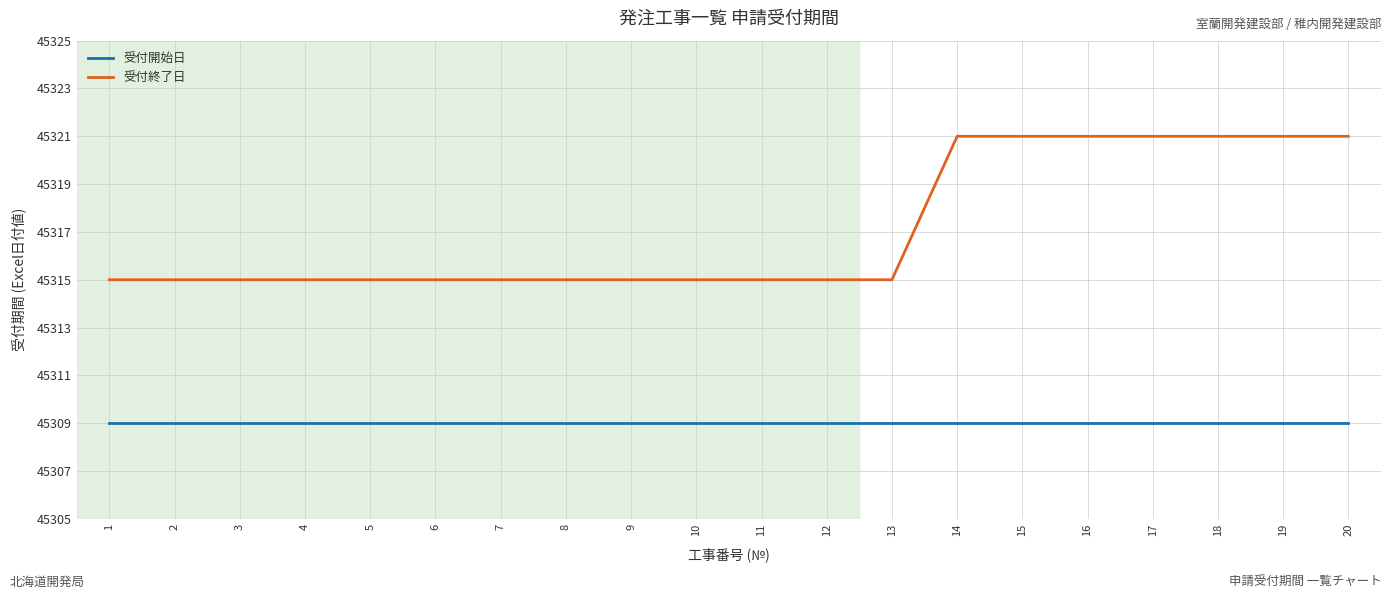

Reading left to right, transcribe all the data shown in this chart.

受付開始日: 1=45309	2=45309	3=45309	4=45309	5=45309	6=45309	7=45309	8=45309	9=45309	10=45309	11=45309	12=45309	13=45309	14=45309	15=45309	16=45309	17=45309	18=45309	19=45309	20=45309
受付終了日: 1=45315	2=45315	3=45315	4=45315	5=45315	6=45315	7=45315	8=45315	9=45315	10=45315	11=45315	12=45315	13=45315	14=45321	15=45321	16=45321	17=45321	18=45321	19=45321	20=45321